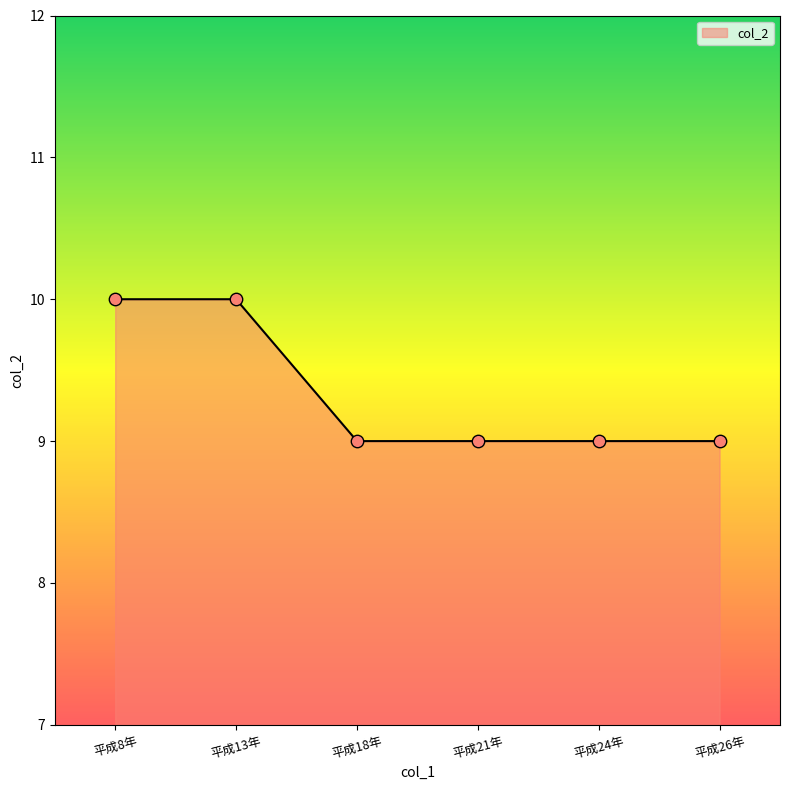

Approximately how many times larger is the value at 平成21年 compared to 平成13年?

0.9